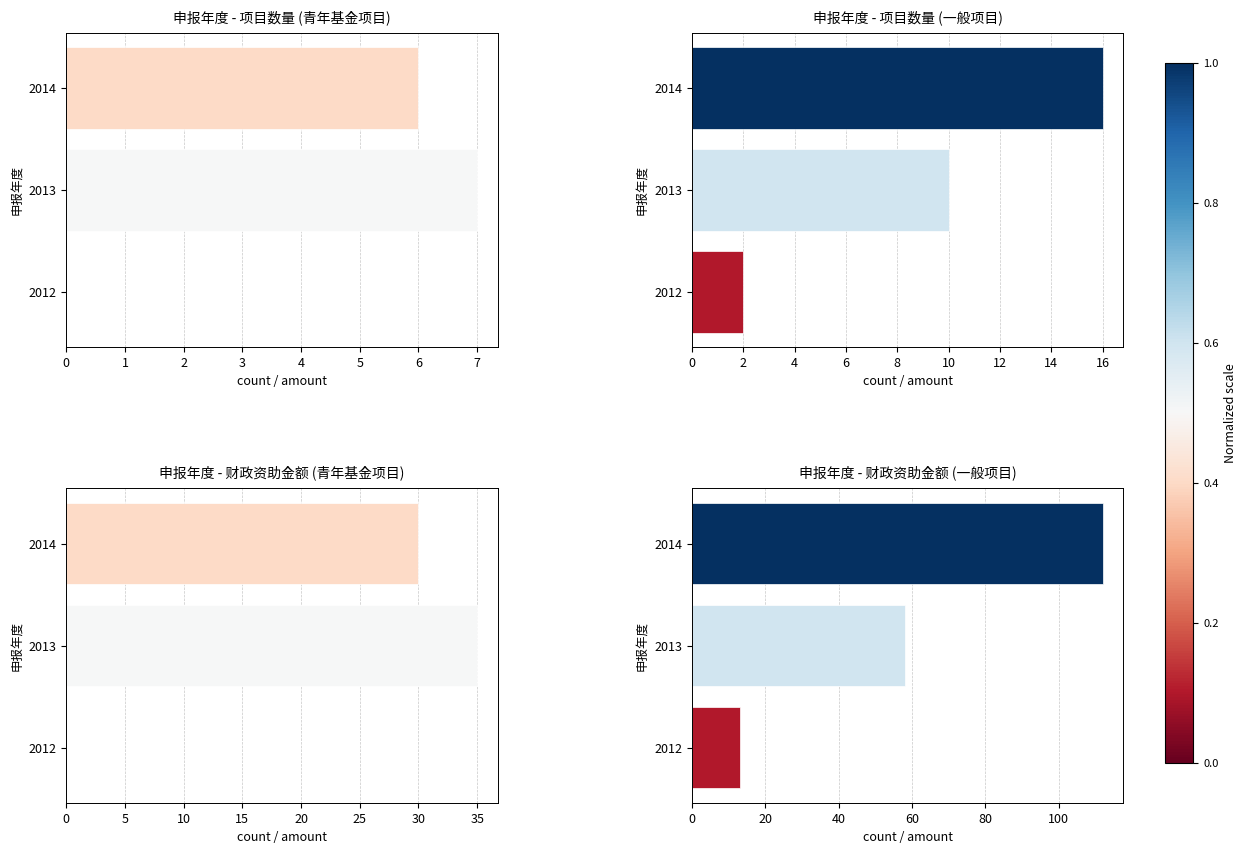

The panel4 series shows 58 at 2013. True or false?

True